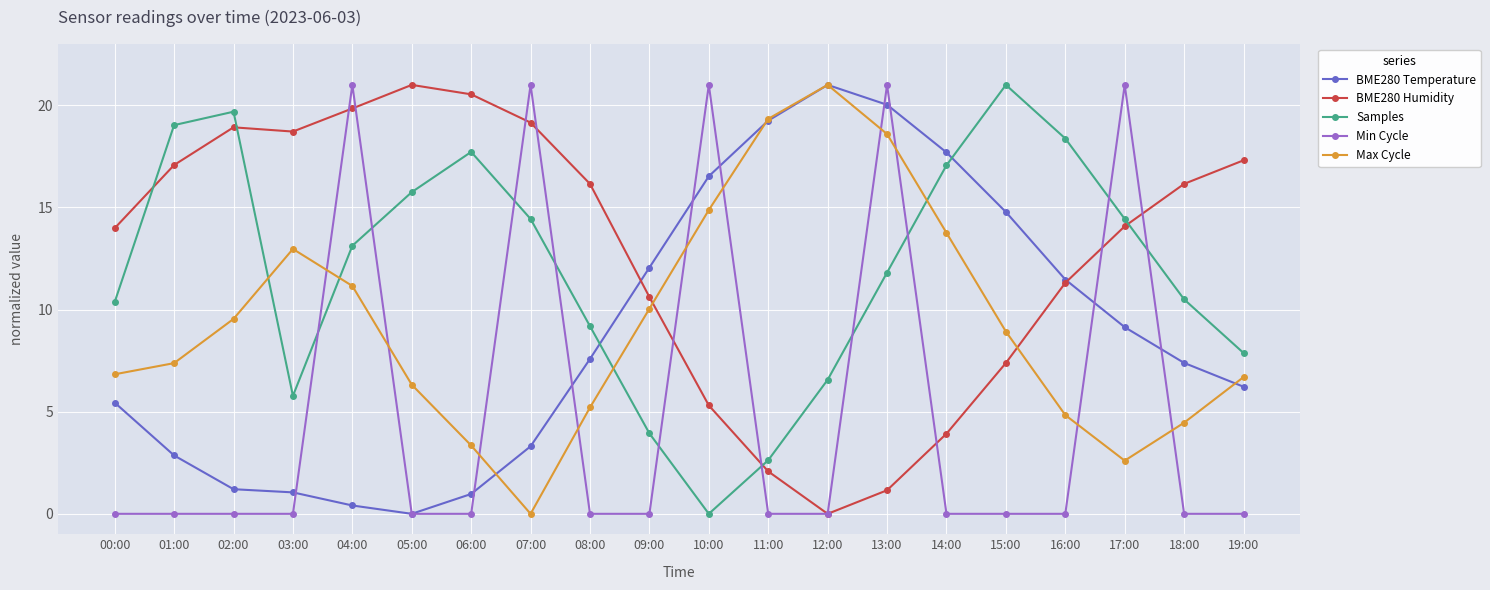

What is the spread (max minus min) of values at 16:00?

18.4